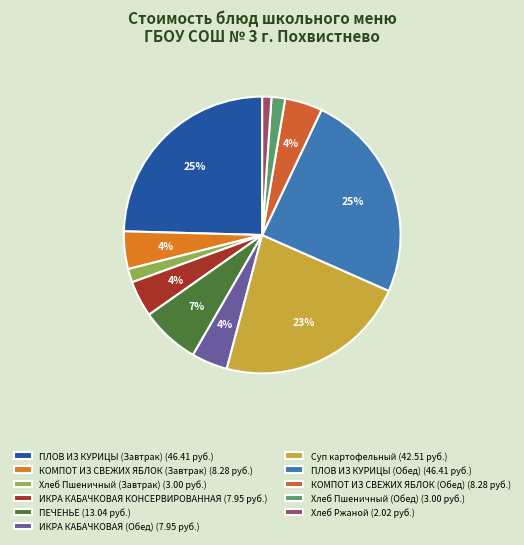

Is there a majority slice in this chart?

No